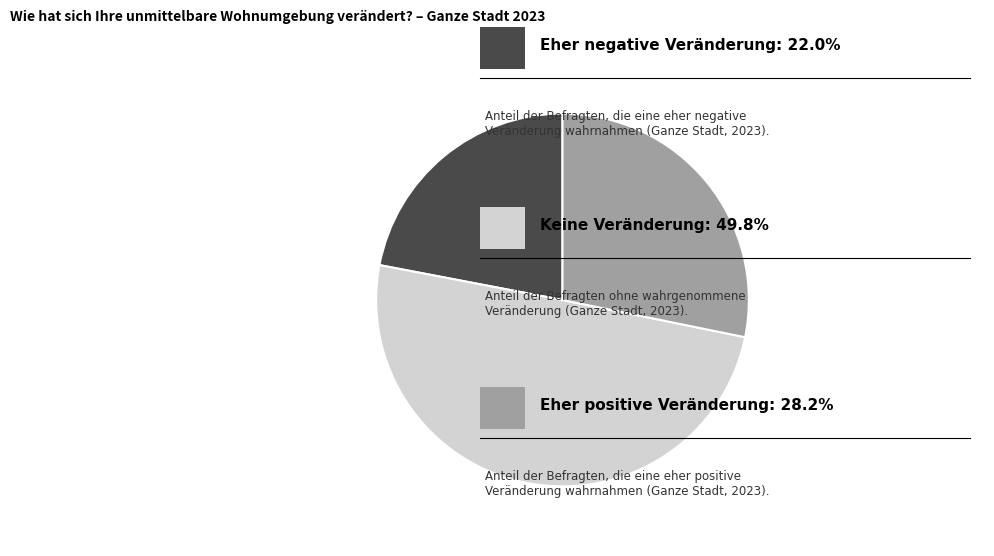

Is there any slice that represents more than half of the pie?

No